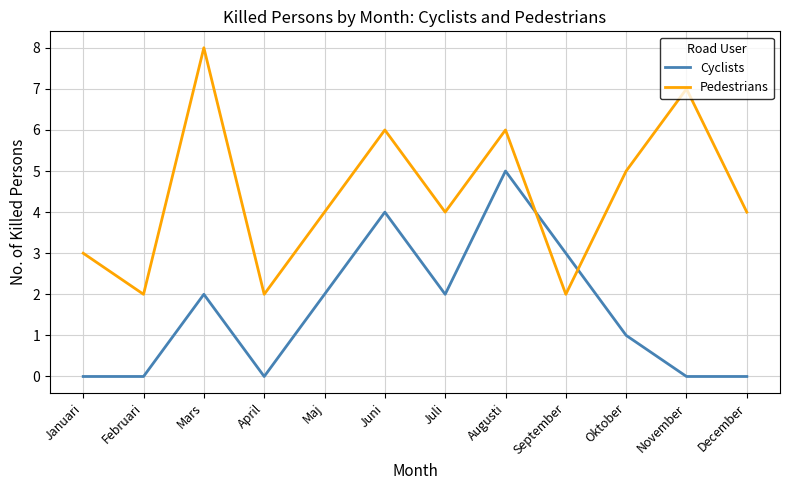

True or false: Cyclists has more than 2 interior local peaks.

True